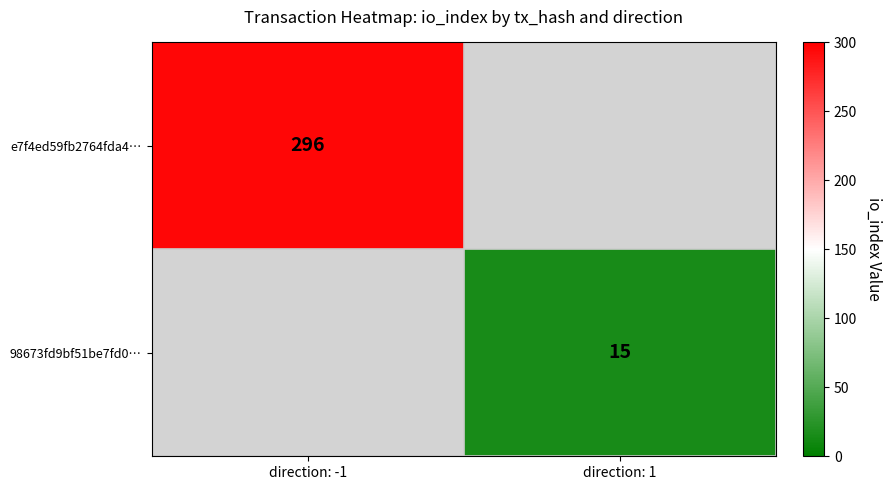

Is it true that 98673fd9bf51be7fd0… equals 21 at direction: 1?

False